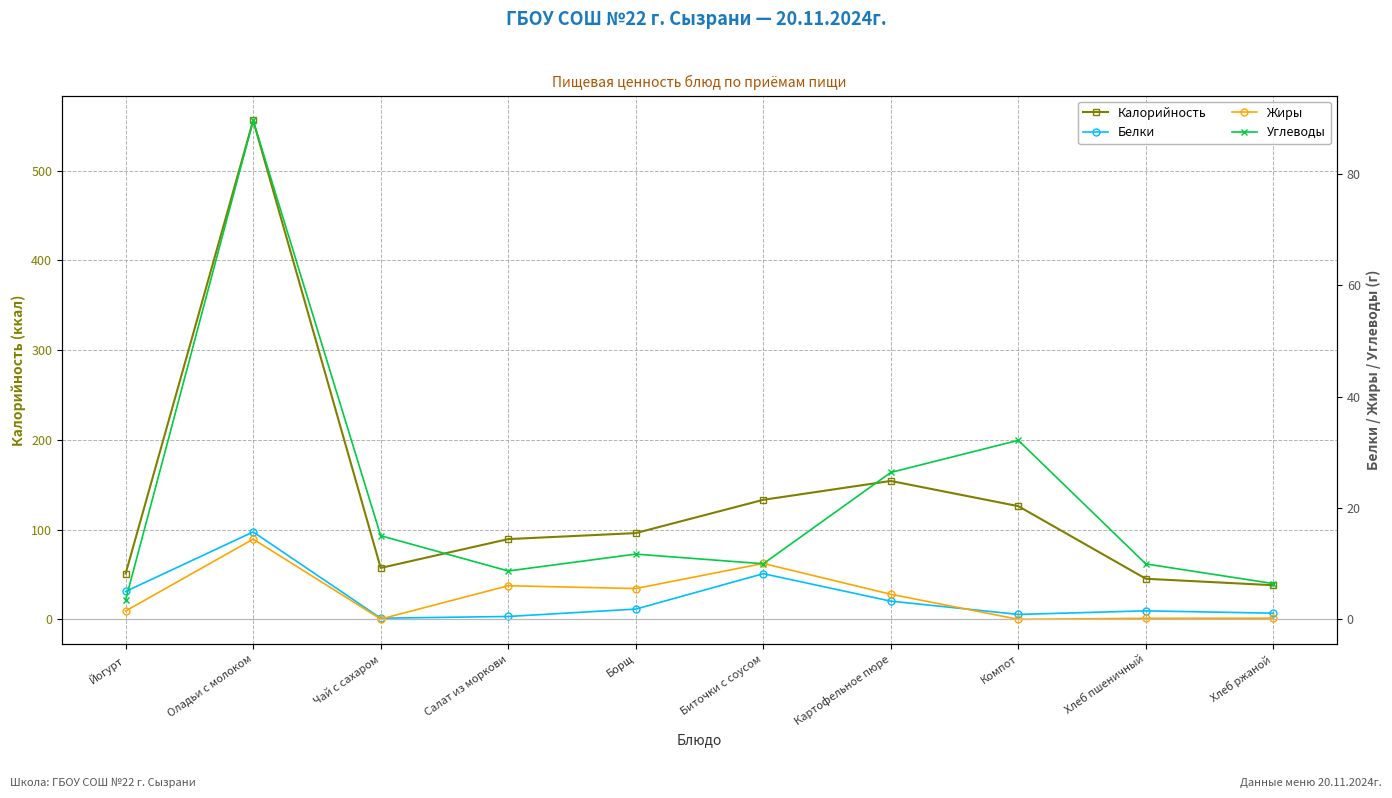

How many distinct data groups are displayed?

4